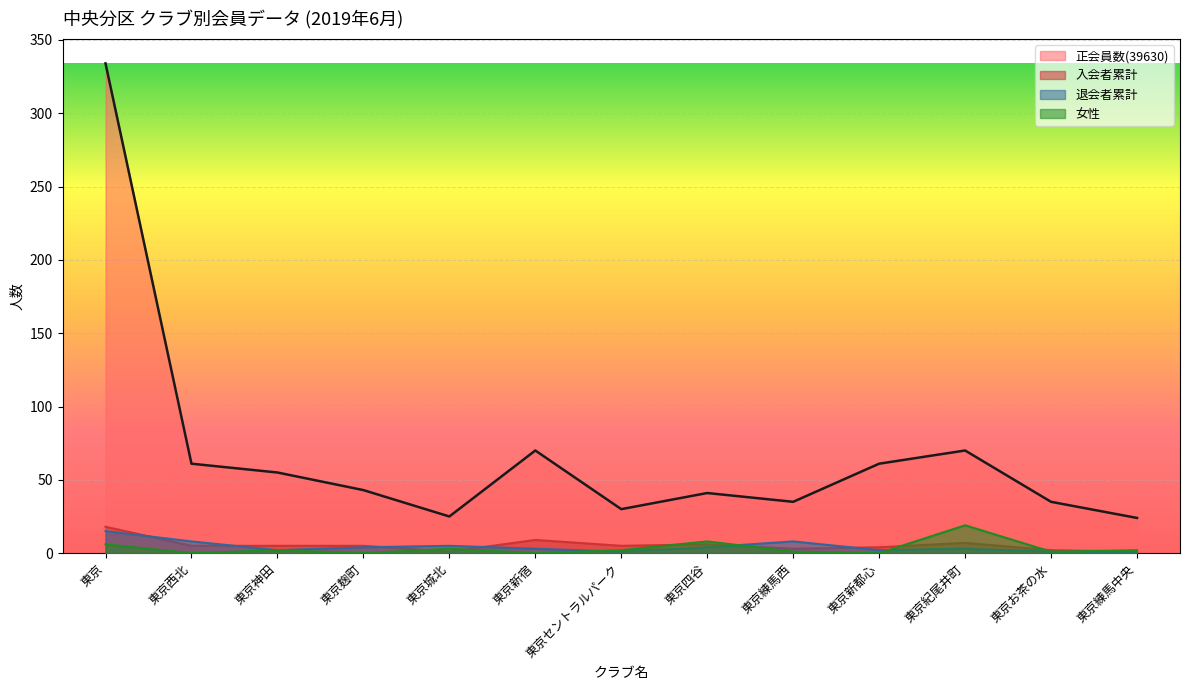

What is the spread (max minus min) of values at 東京紀尾井町?

67